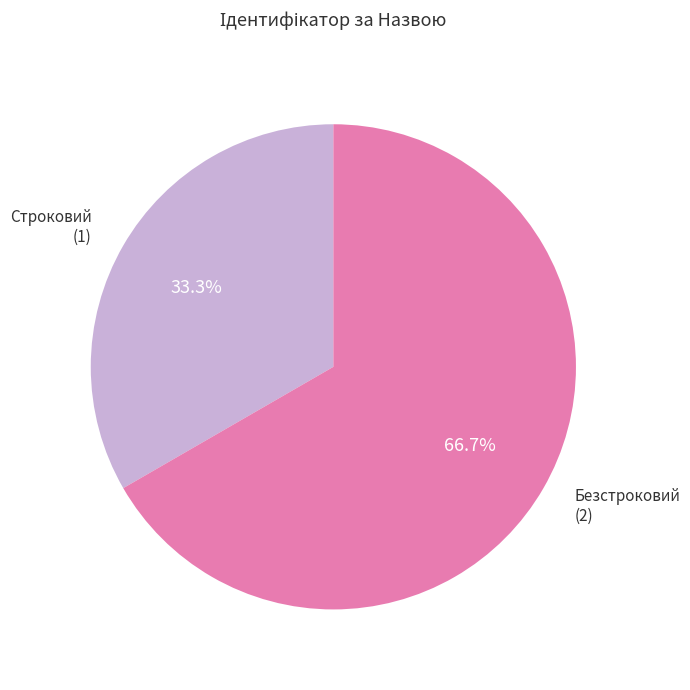

Is there a majority slice in this chart?

Yes